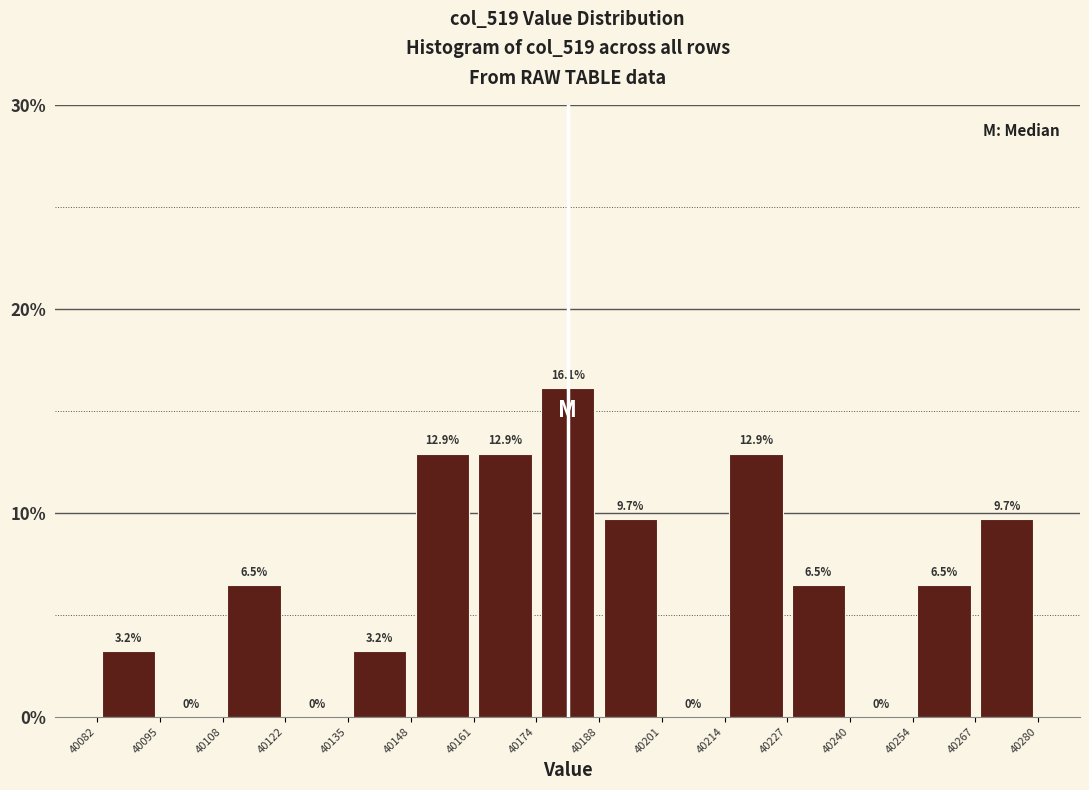

Reading left to right, list every bar in this chart as the range it spans on the x-axis followed by its height.

40082 to 40095: 3.2
40095 to 40108: 0.0
40108 to 40122: 6.5
40122 to 40135: 0.0
40135 to 40148: 3.2
40148 to 40161: 12.9
40161 to 40174: 12.9
40174 to 40188: 16.1
40188 to 40201: 9.7
40201 to 40214: 0.0
40214 to 40227: 12.9
40227 to 40240: 6.5
40240 to 40254: 0.0
40254 to 40267: 6.5
40267 to 40280: 9.7